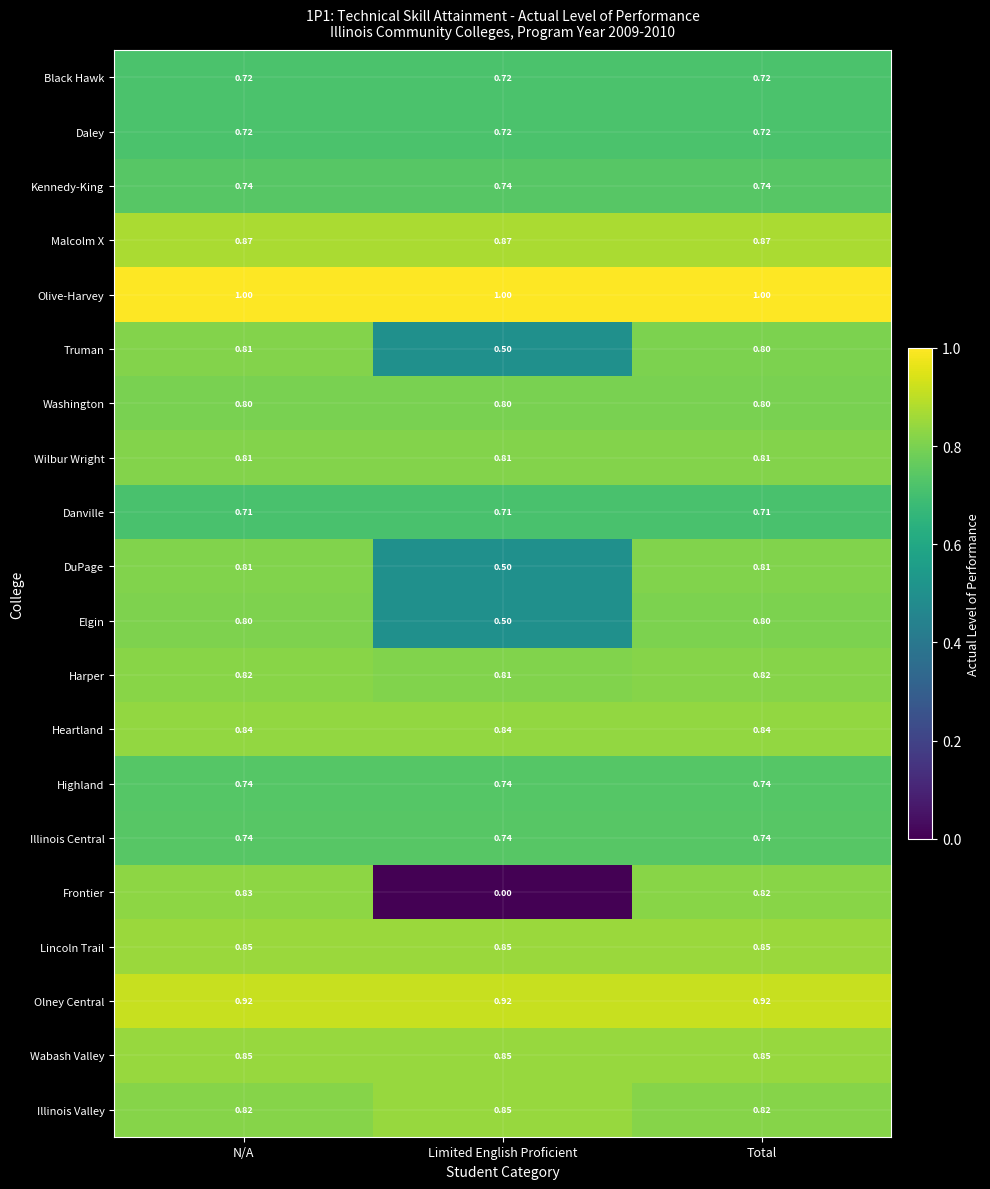

Is the value of Washington at N/A greater than the value of Wilbur Wright at Total?

No